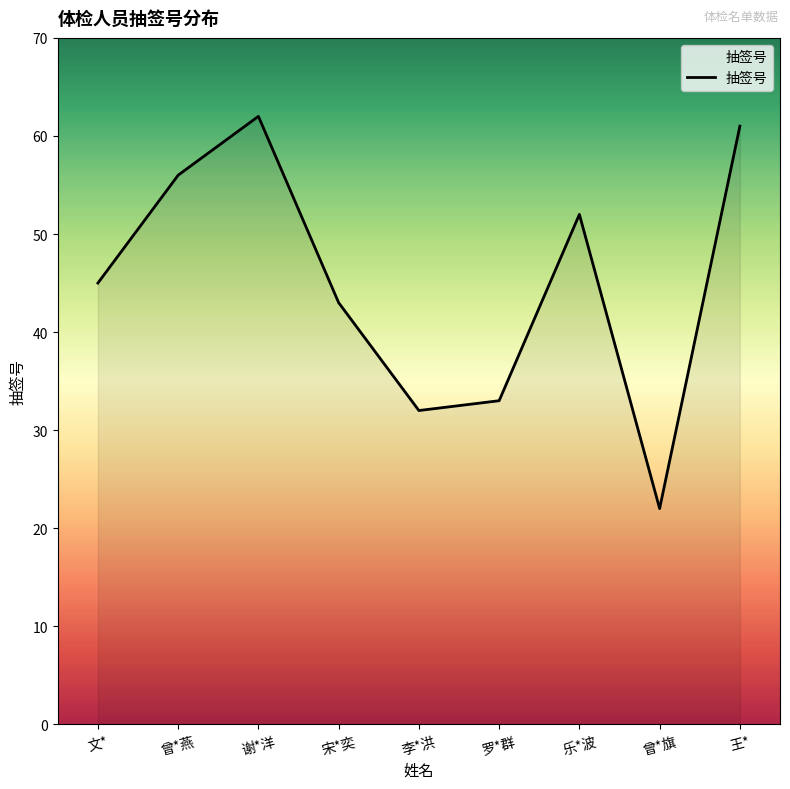

How many lines are shown in the chart?

1